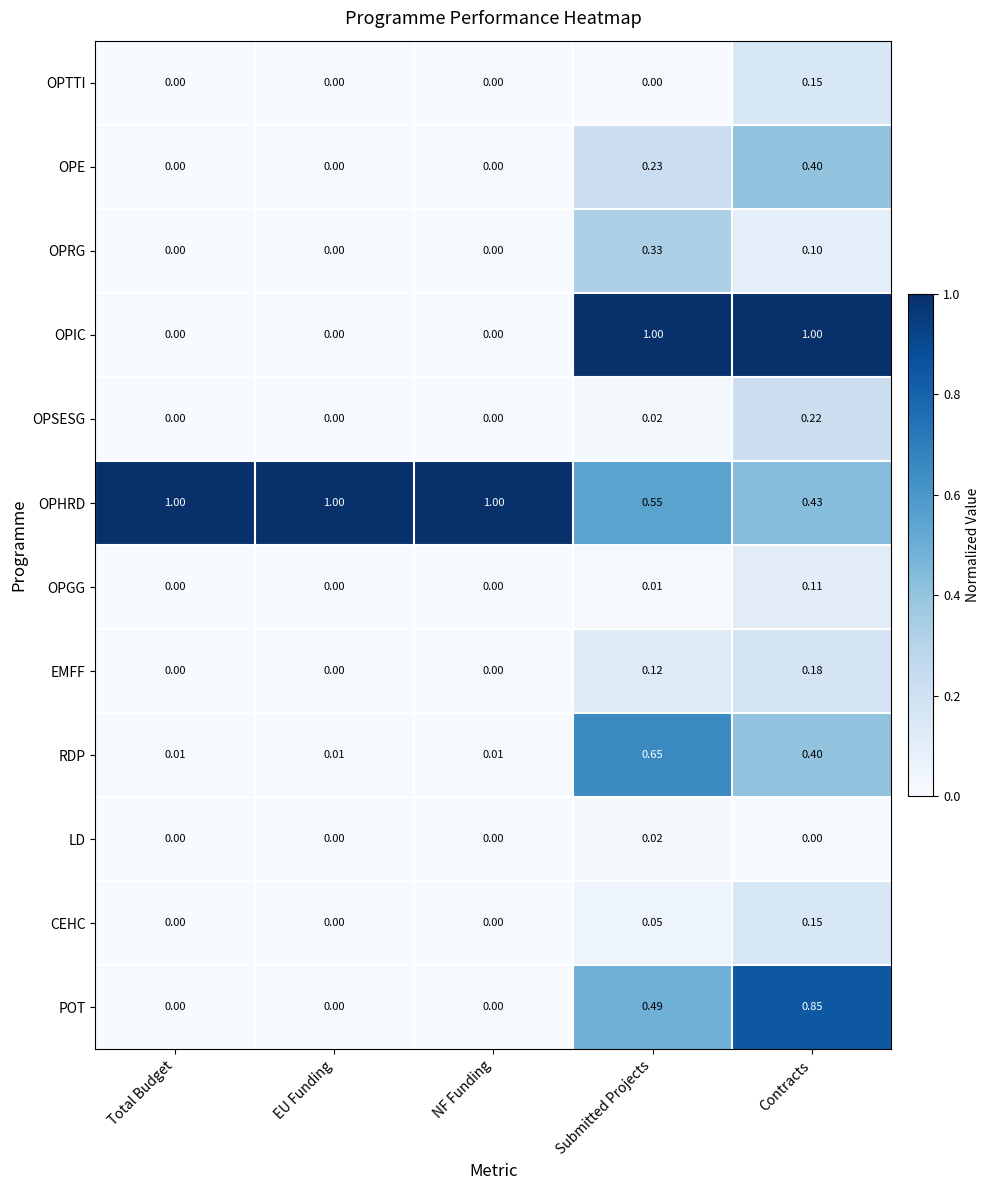

Which series has the widest spread of values?

OPIC